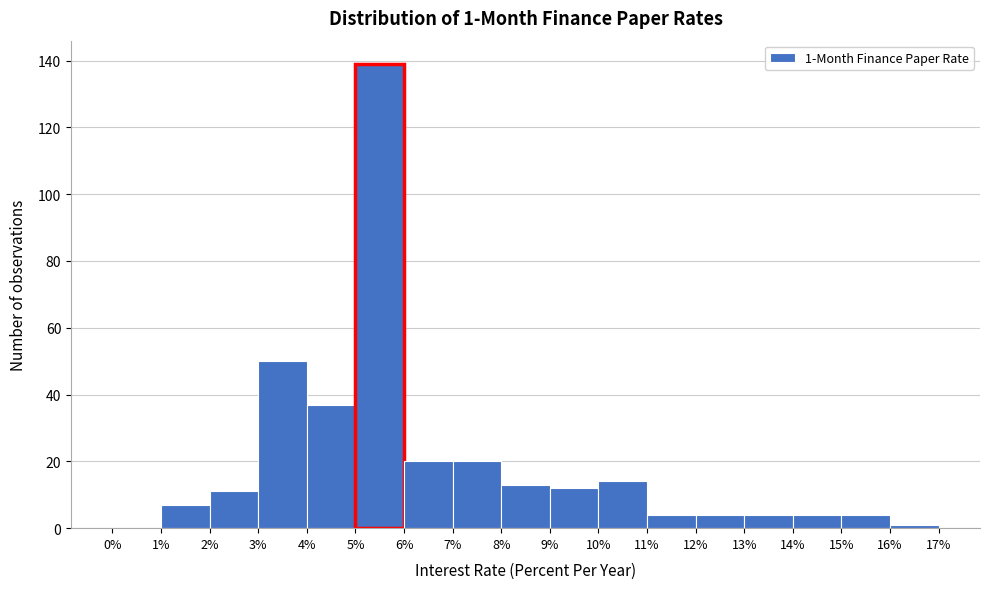

Which range on the x-axis has the tallest bar?

5% to 6%